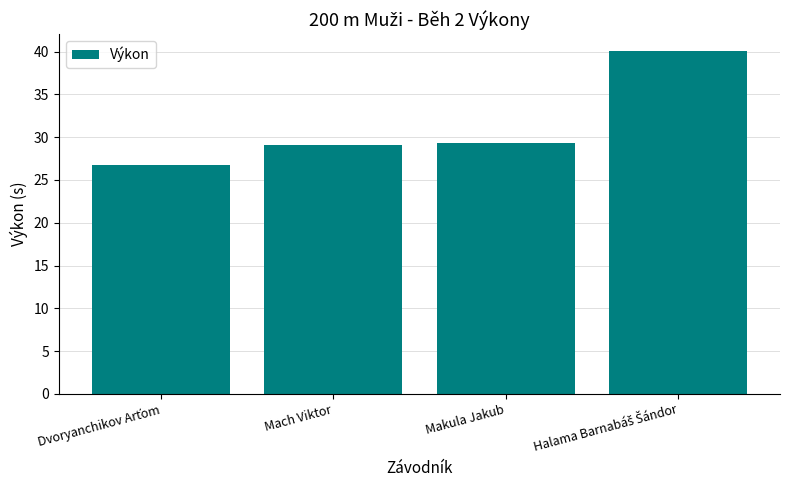

How many categories are shown in the chart?

4